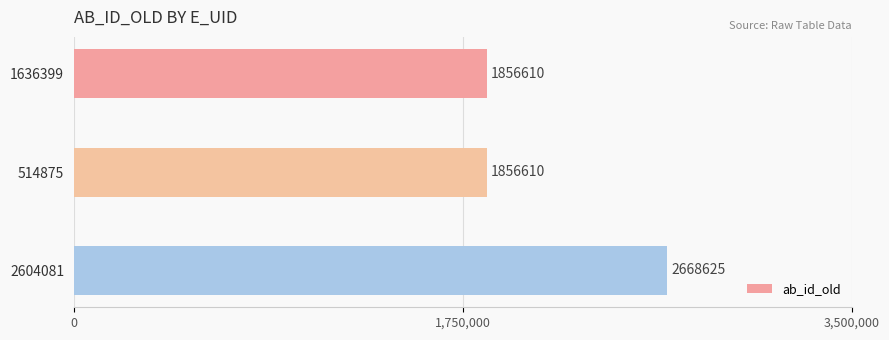

How many values are between 1856610 and 2668625?

3